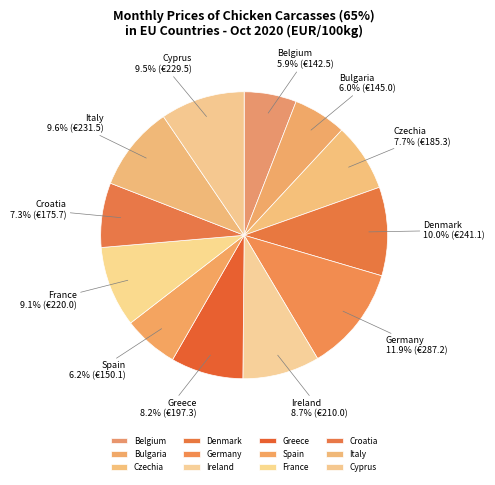

True or false: Czechia accounts for 8% of the total.

True